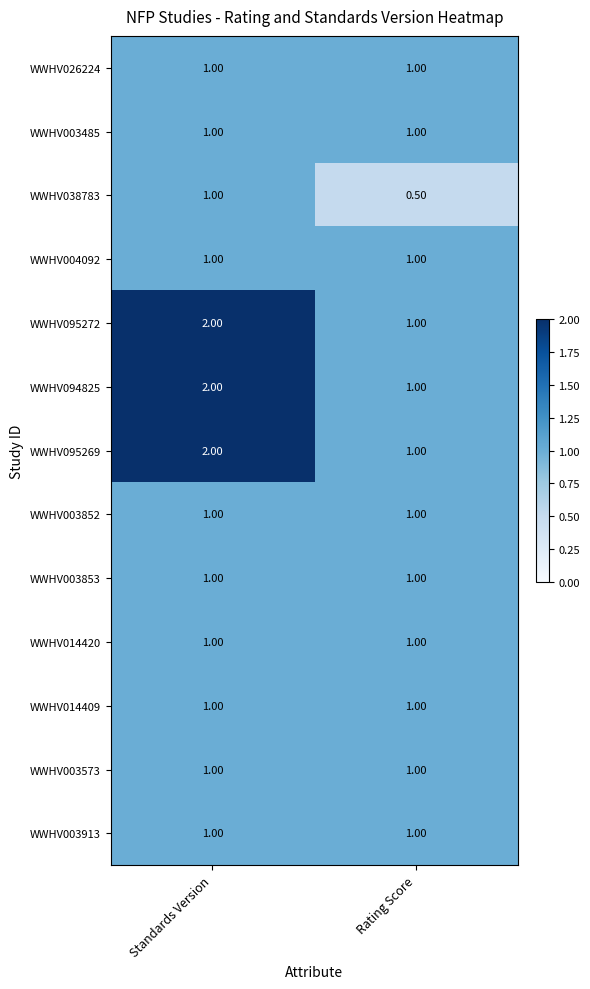

What is the total value across all series at Standards Version?

16.0